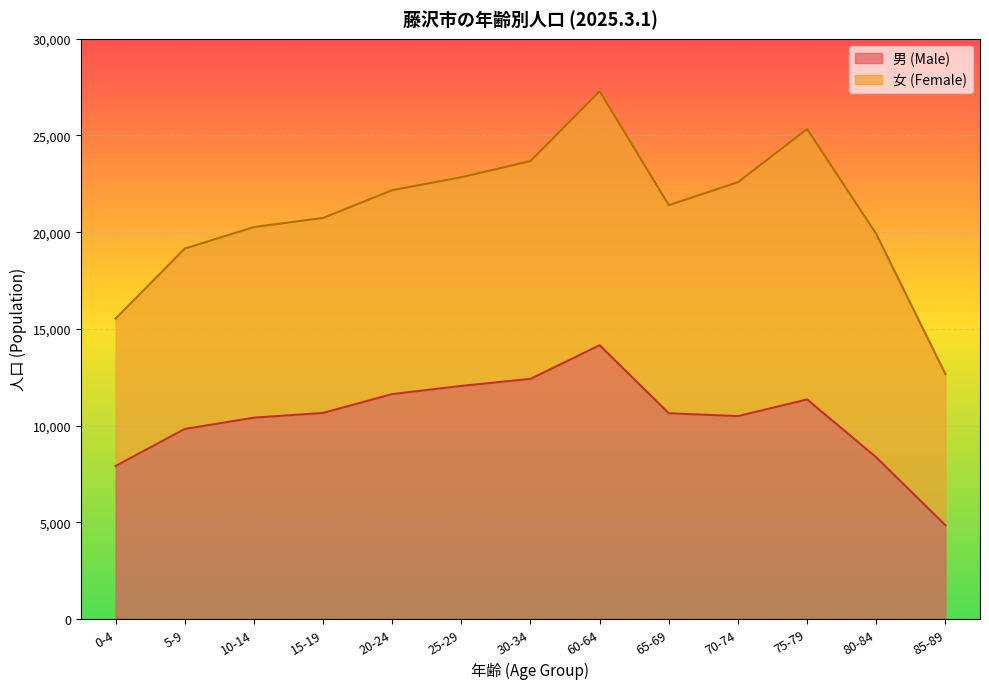

Read the value at 5-9.

9825